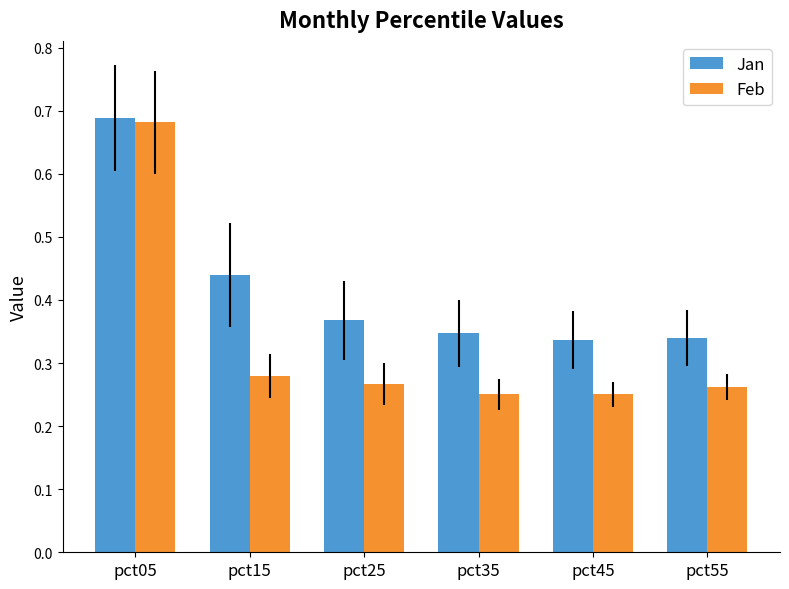

Count the Feb values in the range 0 to 1.

6